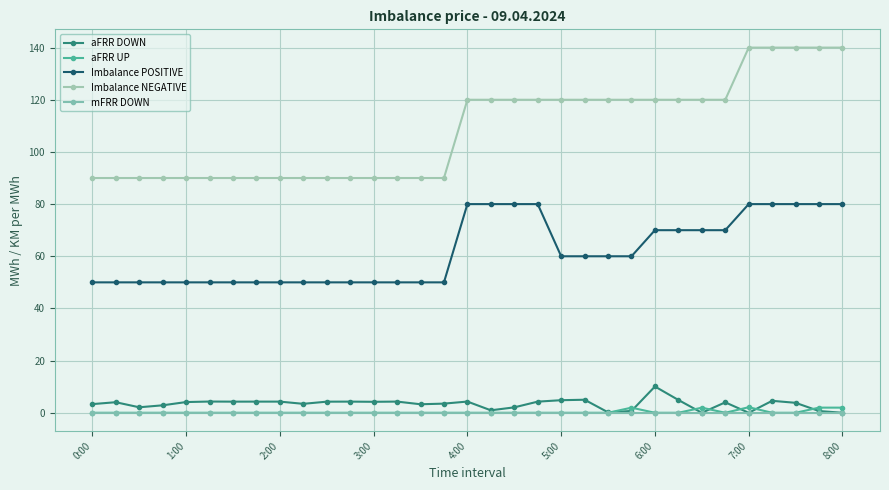

True or false: aFRR DOWN and Imbalance NEGATIVE intersect in this chart.

False